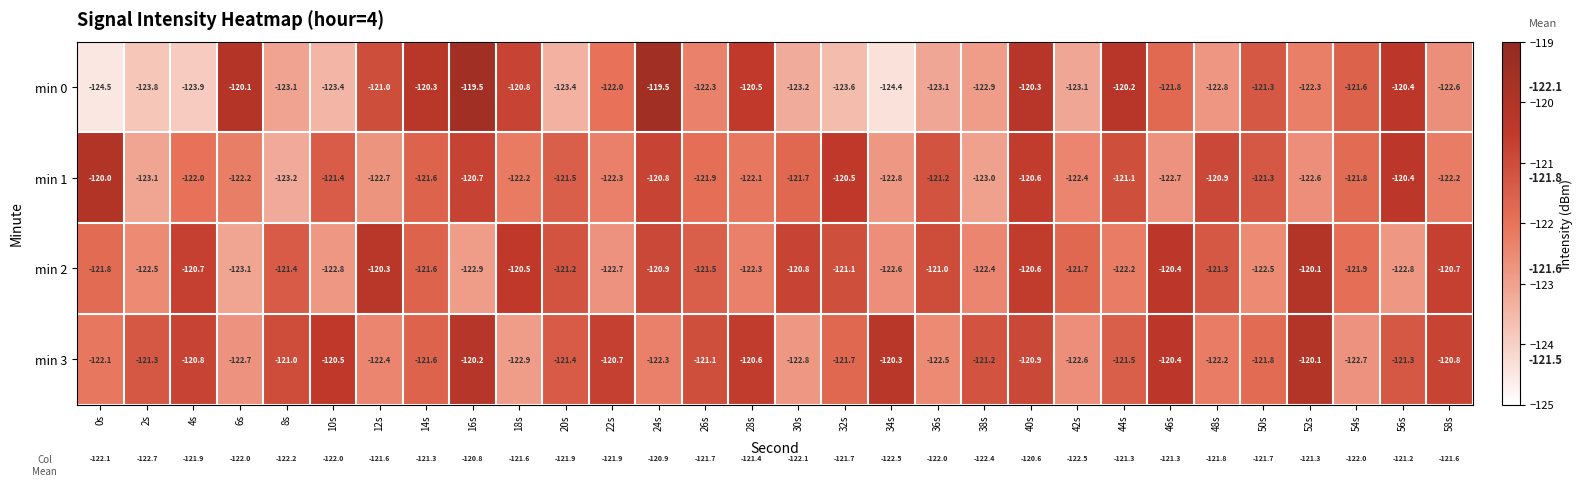

What is the difference between the min 2 values at 28s and 42s?

0.6